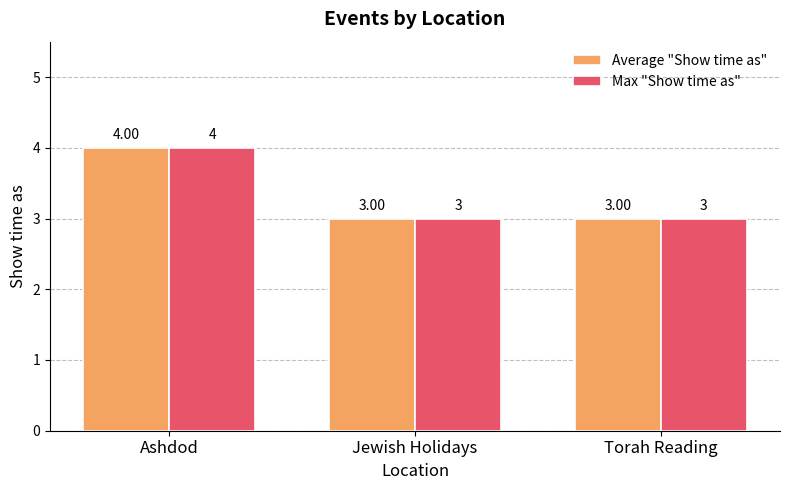

At which category is the sum across all series the highest?

Ashdod